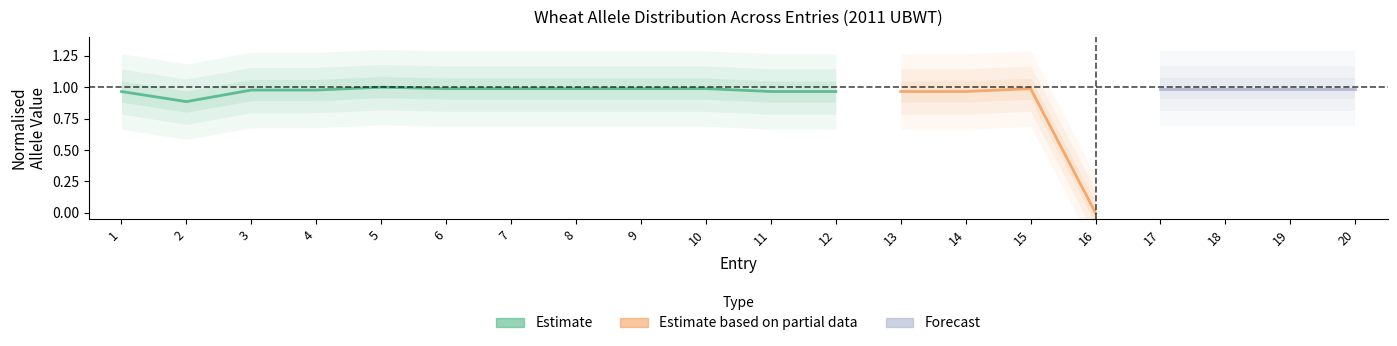

The non-1RS_count series shows 1 at 15. True or false?

False